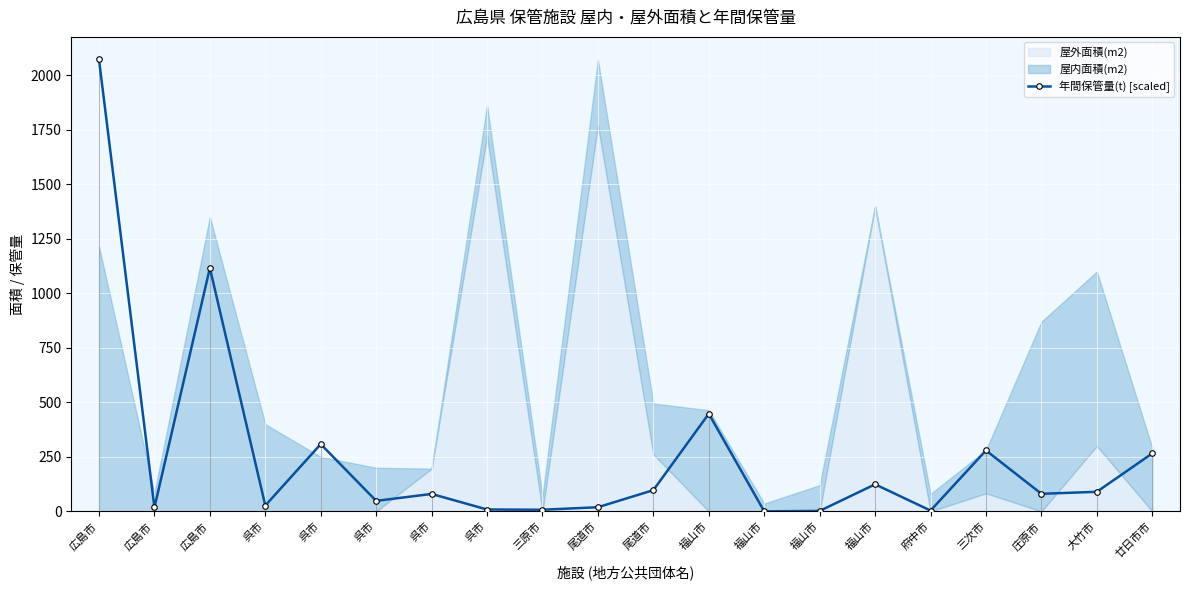

What is the change in value from 広島市 to 廿日市市?

-1807.1